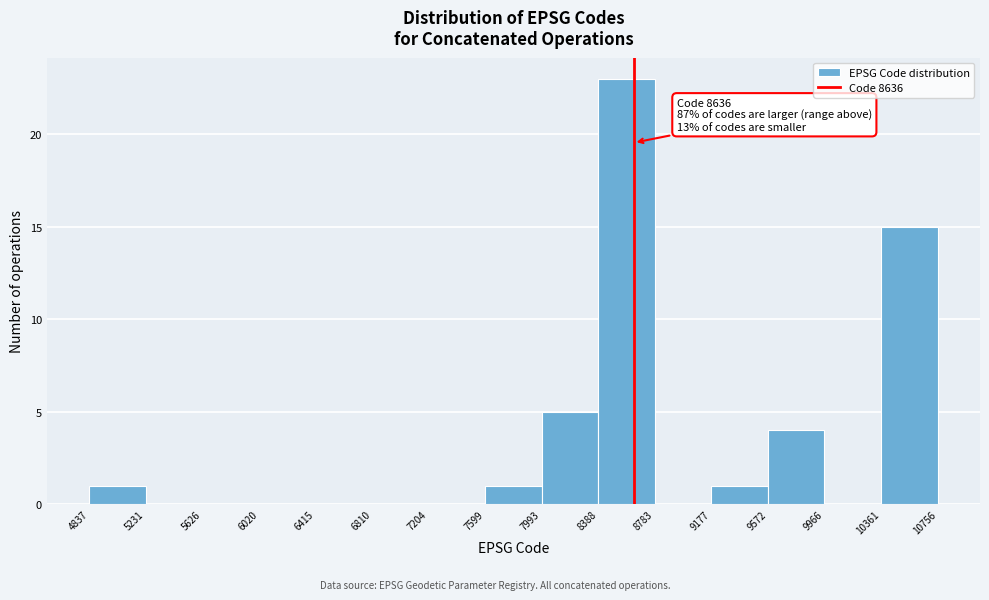

Over which range of the x-axis is the bar tallest?

8388 to 8783